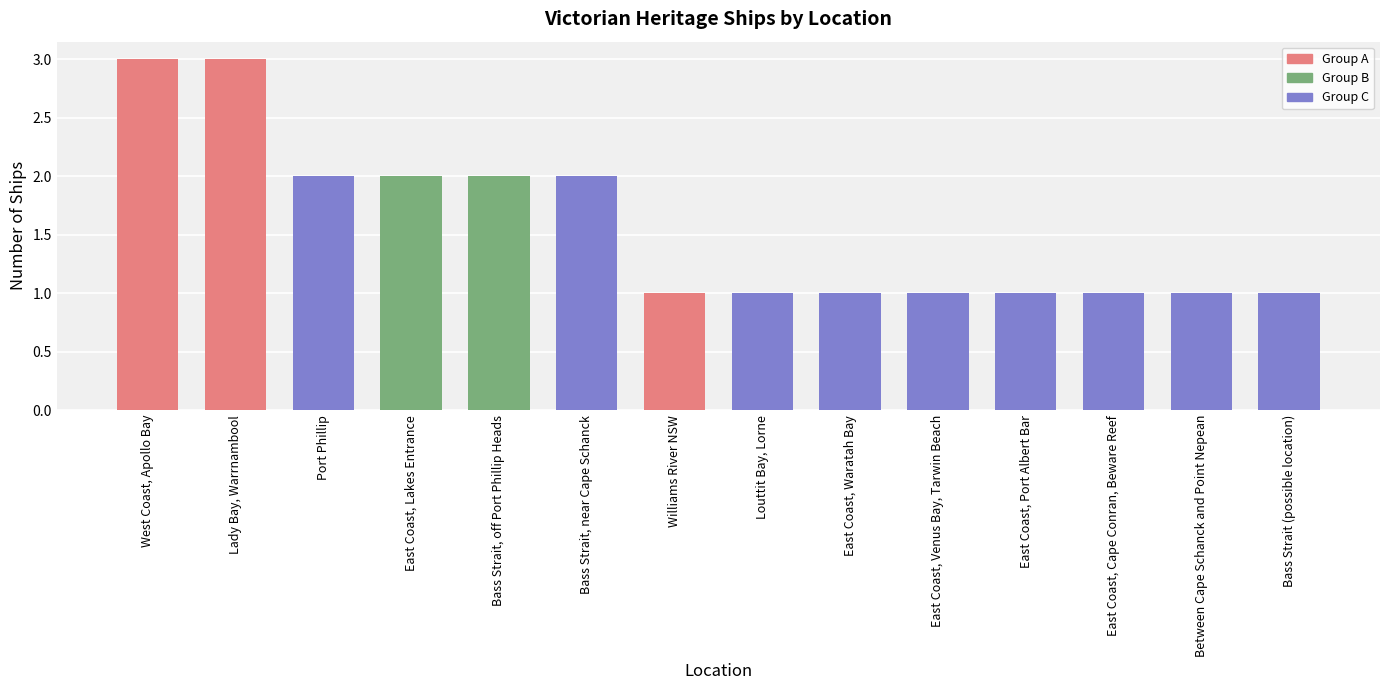

Is it true that the value at Port Phillip is 2?

True